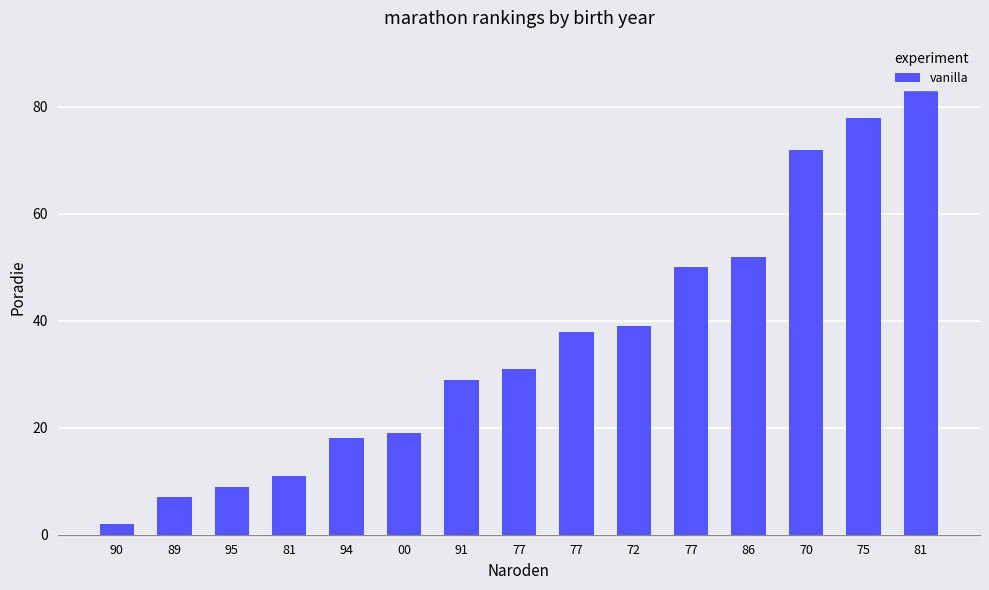

Does the chart contain stacked bars?

No